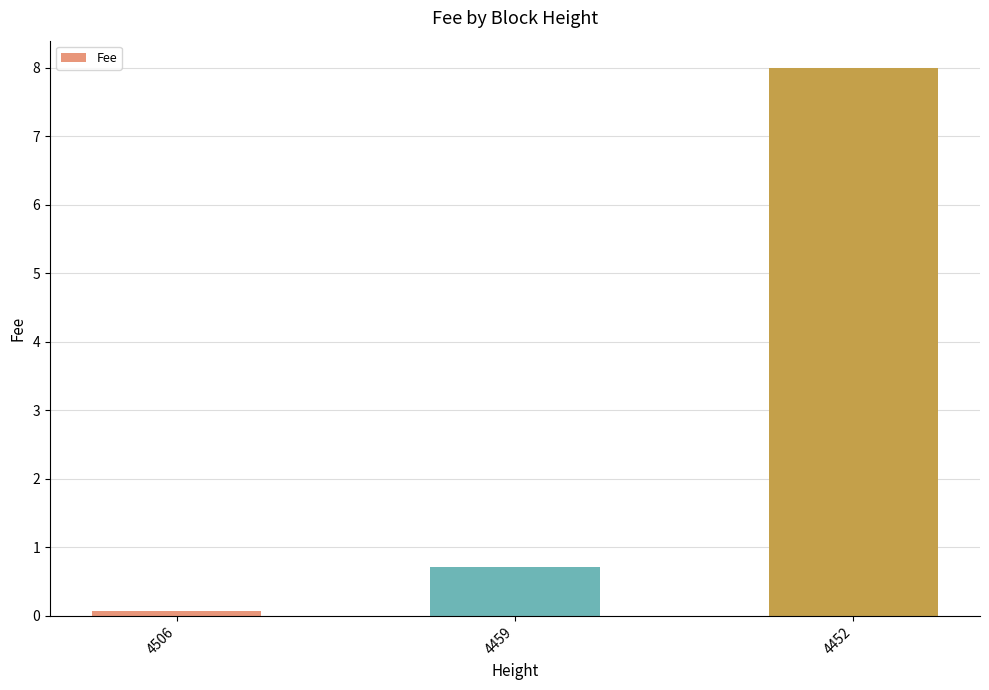

What is the value of the 3rd bar from the left?

8.0